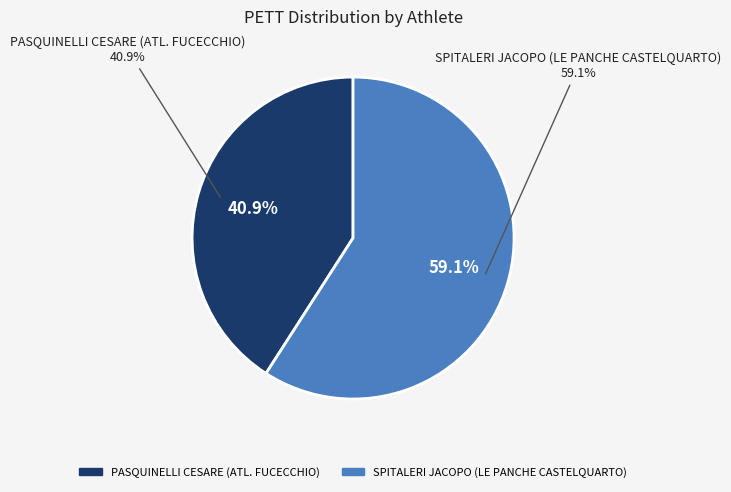

Approximately how many times larger is the value at PASQUINELLI CESARE (ATL. FUCECCHIO) compared to SPITALERI JACOPO (LE PANCHE CASTELQUARTO)?

0.7